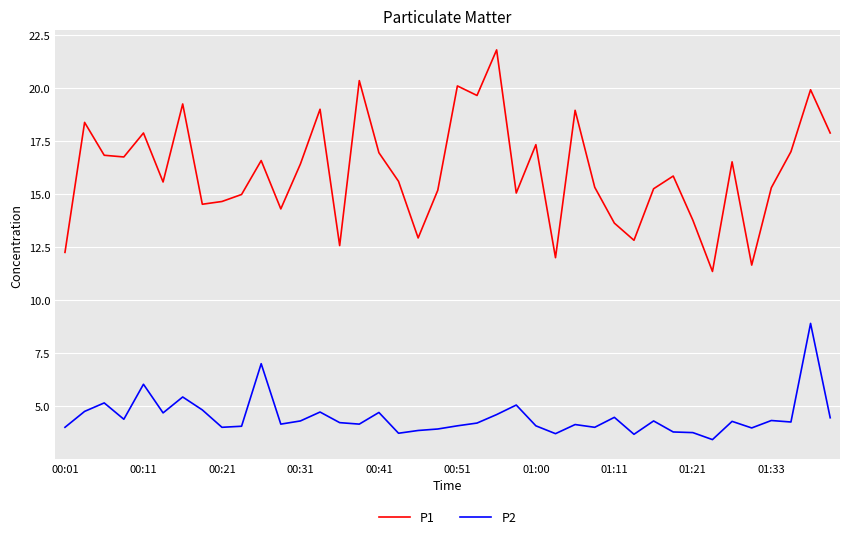

True or false: P2 and P1 cross at least once.

False